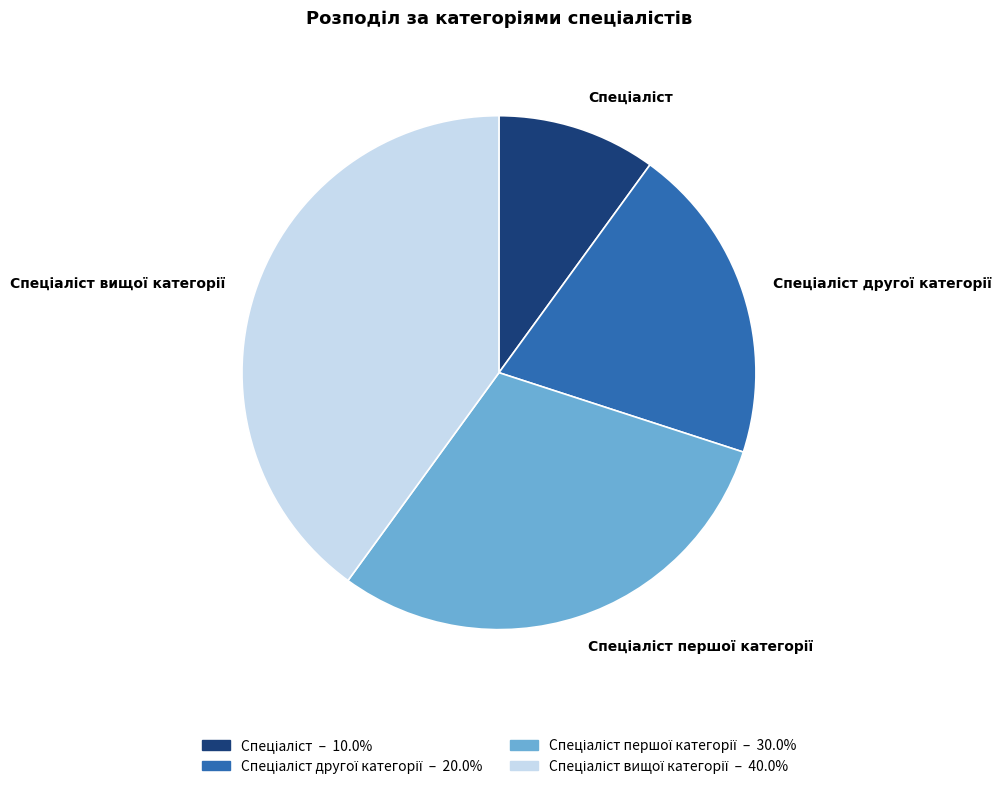

Does any single category account for the majority?

No